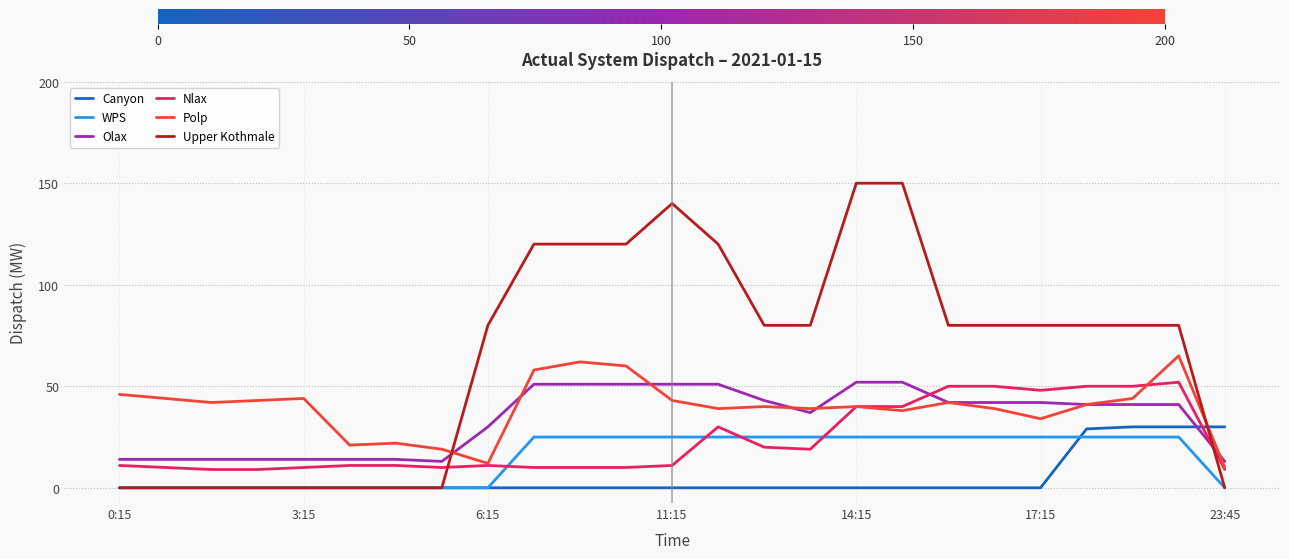

Which series has the largest total across all categories?

Upper Kothmale